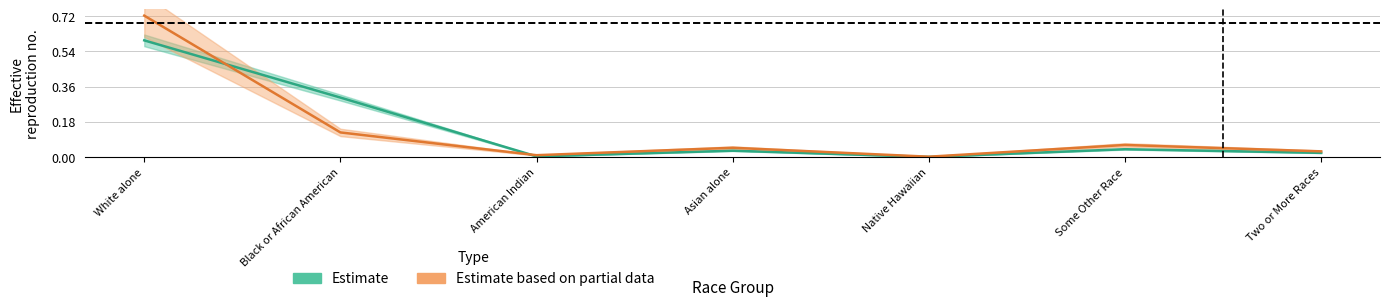

After their last crossing, which series has the higher values: Georgia or National?

National